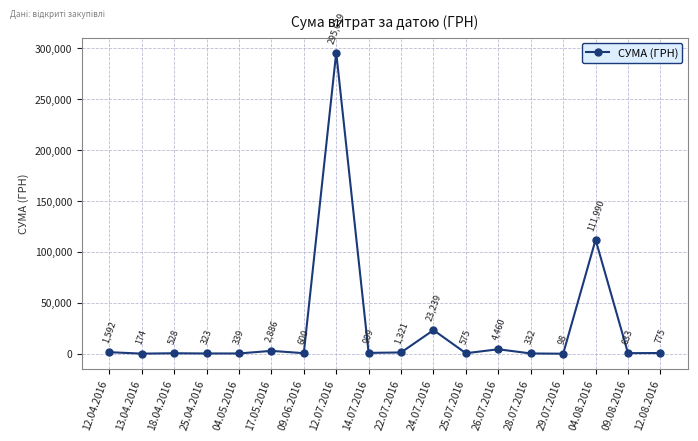

Approximately how many times larger is the value at 28.07.2016 compared to 12.04.2016?

0.2